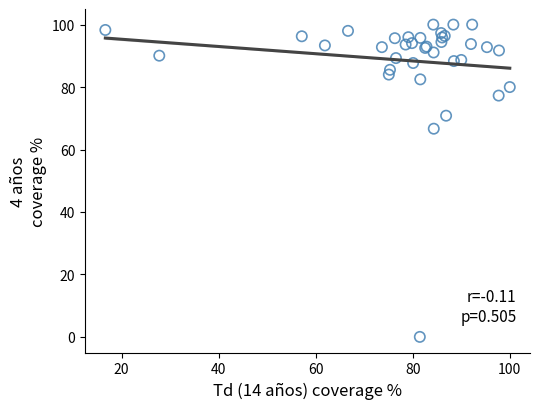

What Y value in the scatter plot is closest to 50?

66.7